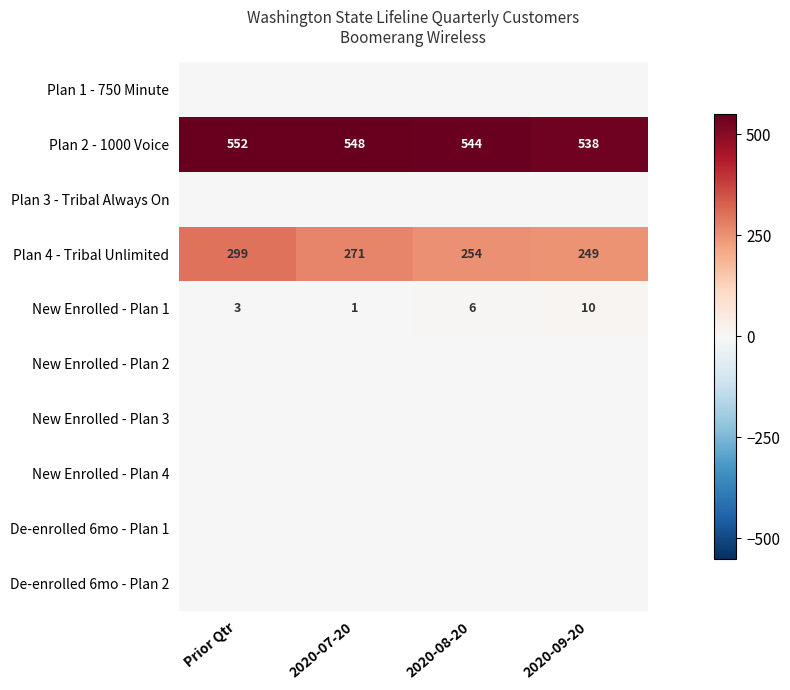

What is the difference between the maximum and minimum values in the Plan 2 - 1000 Voice series?

14